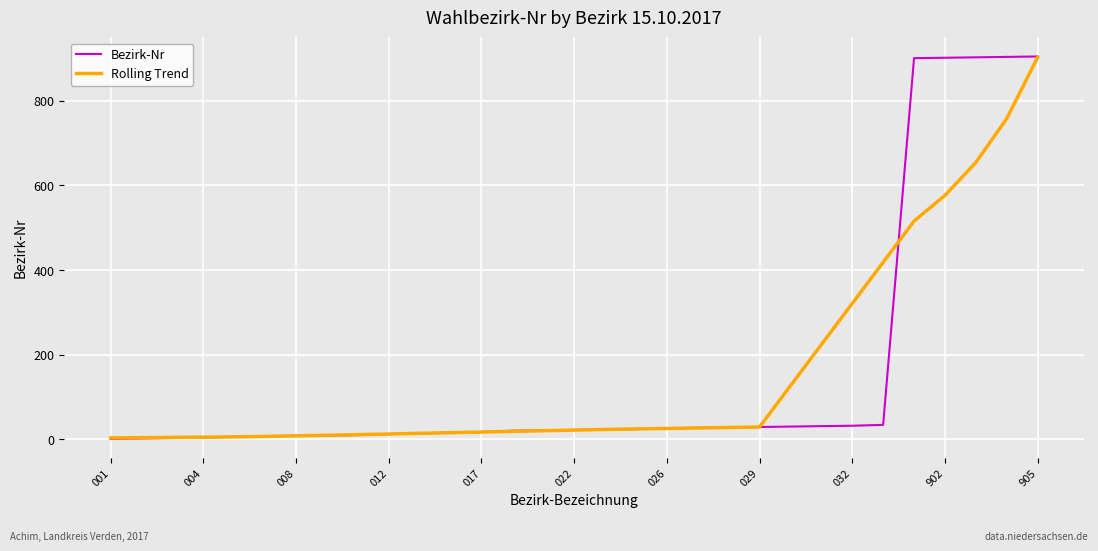

Which series has the largest range (max minus min)?

Bezirk-Nr